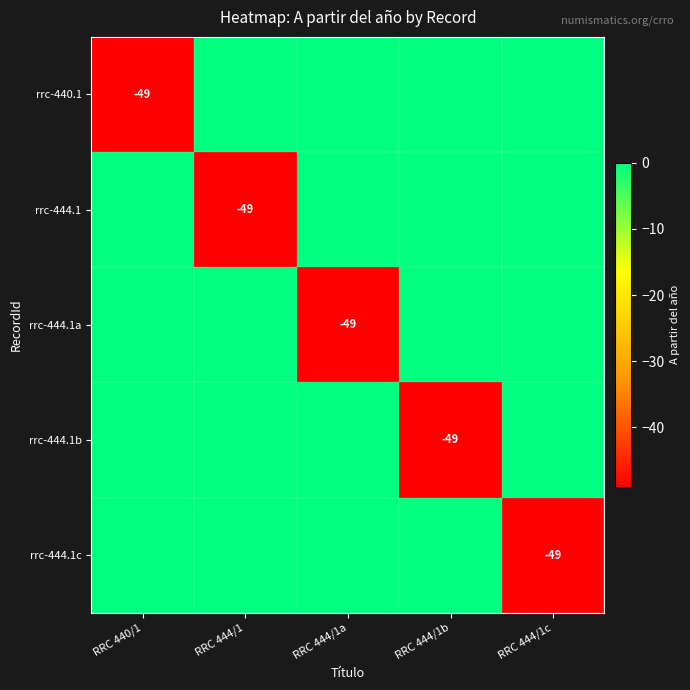

Is it true that rrc-444.1b equals -49 at RRC 444/1b?

True